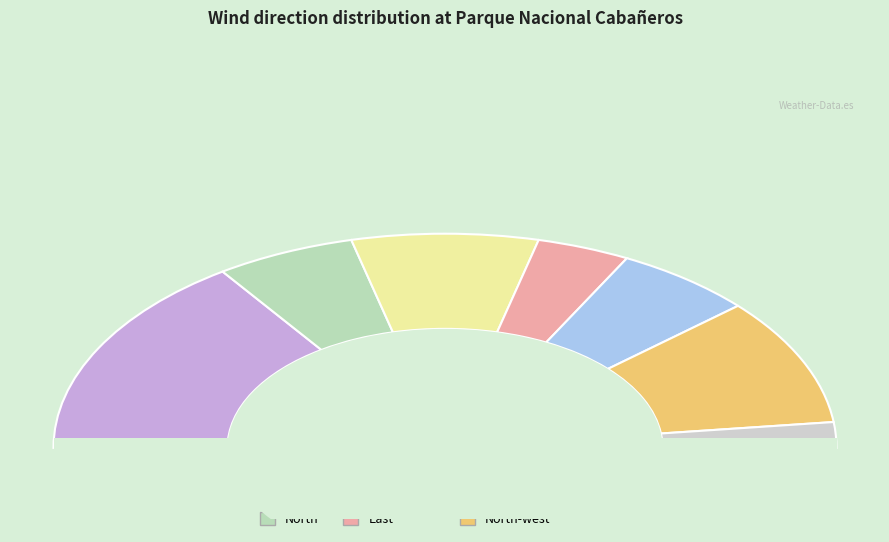

What is the change in value from West to East?

-6